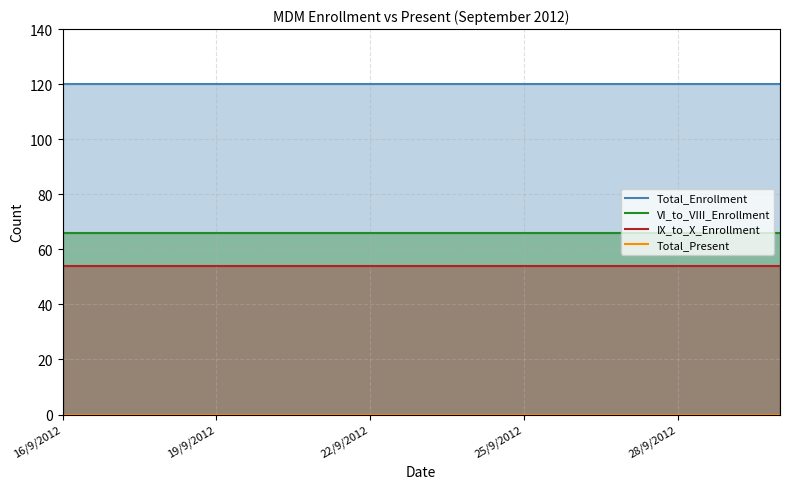

True or false: Total_Enrollment and Total_Present cross at least once.

False